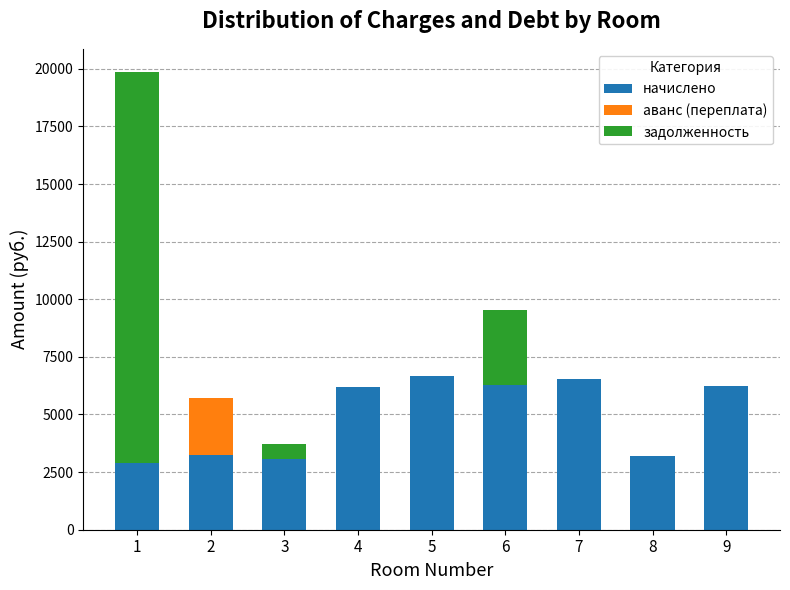

What is the highest value of the начислено series?

6657.1